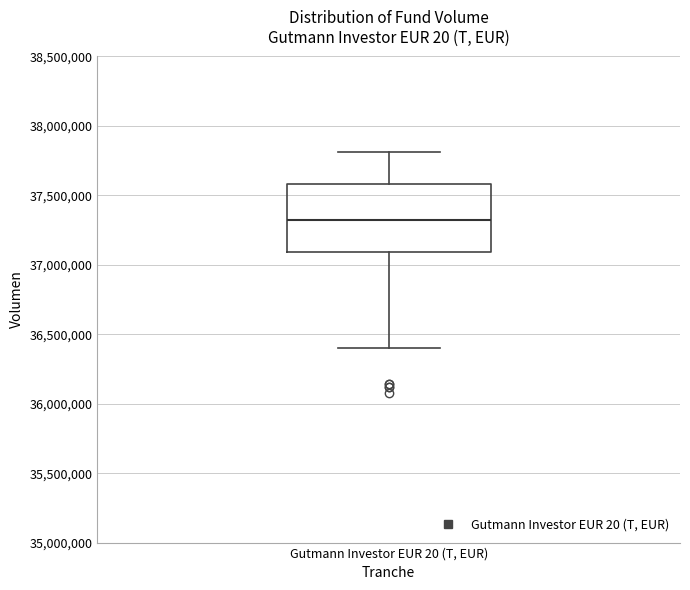

Where is the upper edge of the box for Gutmann Investor EUR 20 (T, EUR) on the y-axis? The values are not printed on the chart, so give them approximately, as read against the axis.

37600000